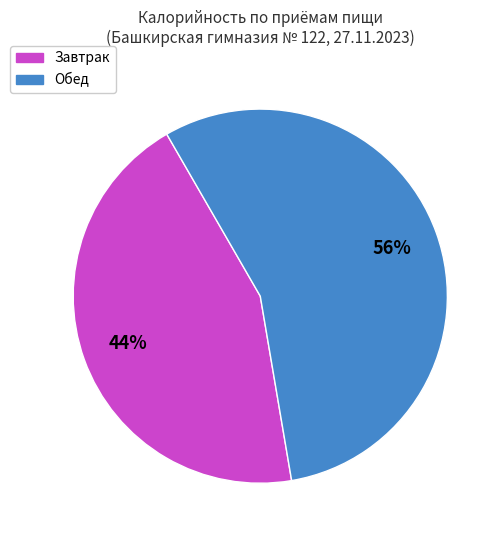

Between Завтрак and Обед, which is larger?

Обед